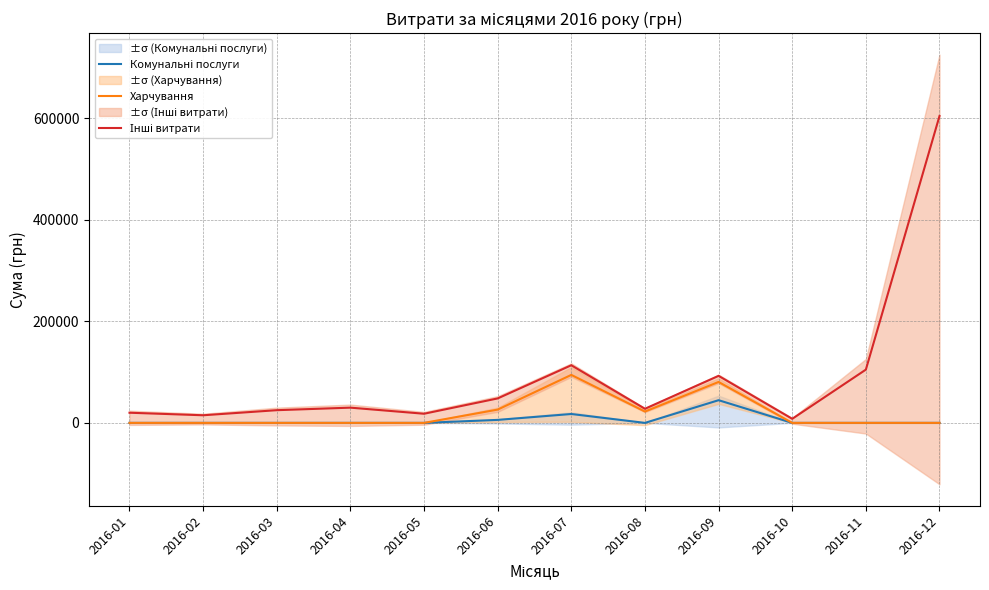

True or false: Комунальні послуги and Харчування intersect in this chart.

False